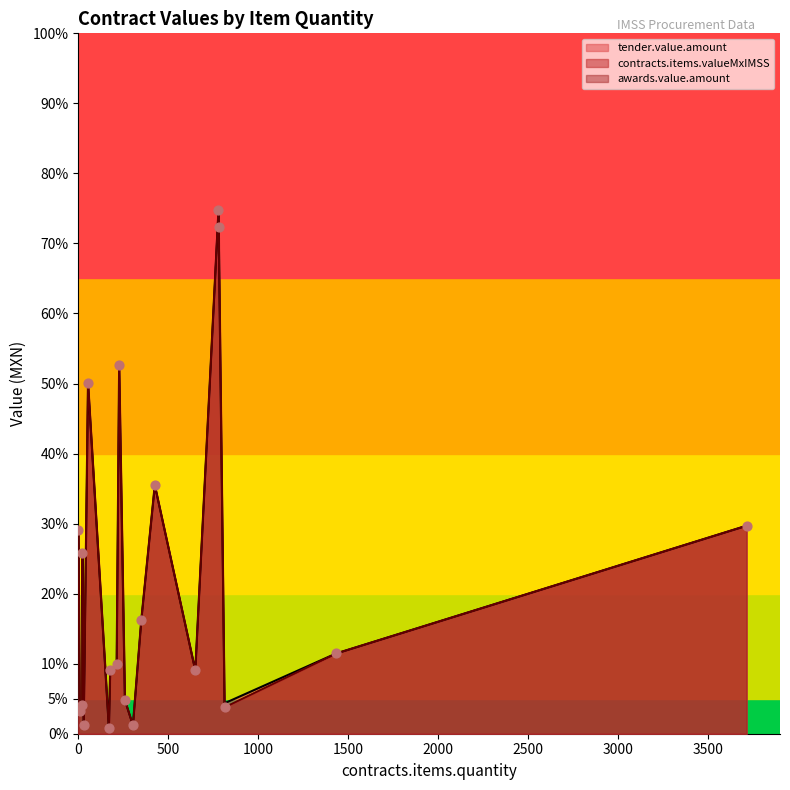

Which series has the largest total across all categories?

tender.value.amount